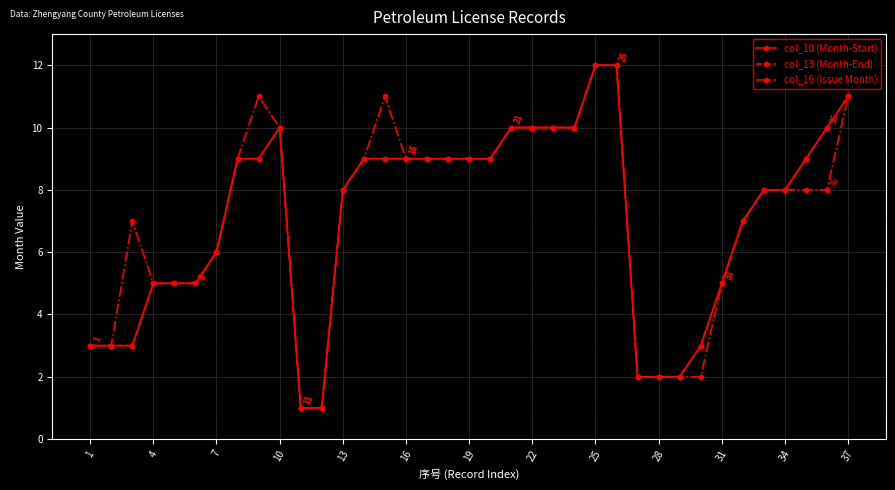

How many lines are shown in the chart?

3